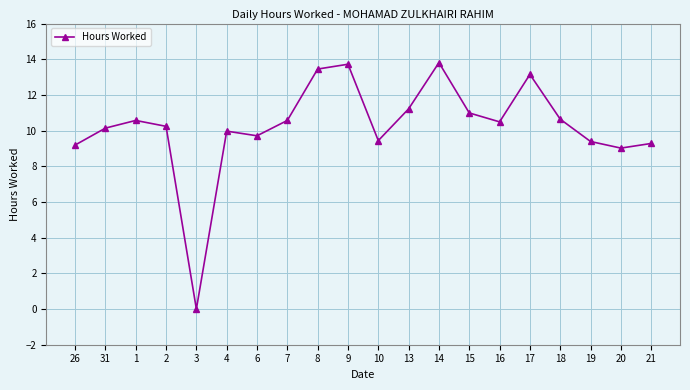

What position from the left is 4?

6